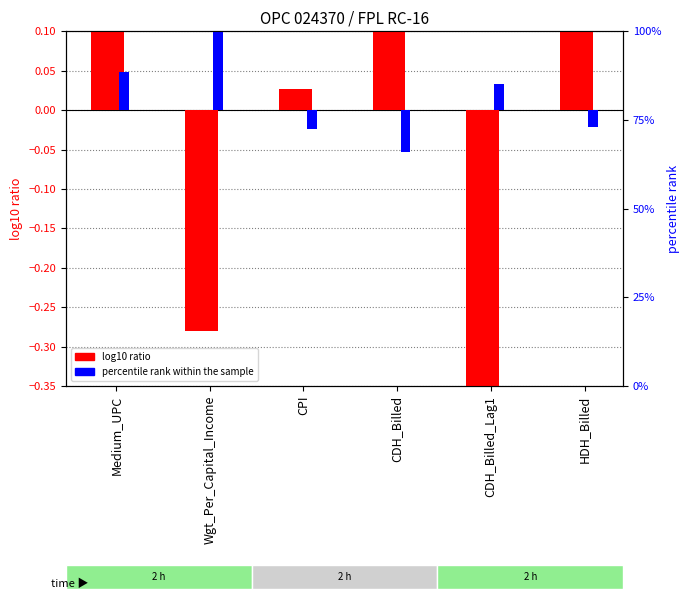

At which label is log10 ratio closest to 0?

CPI